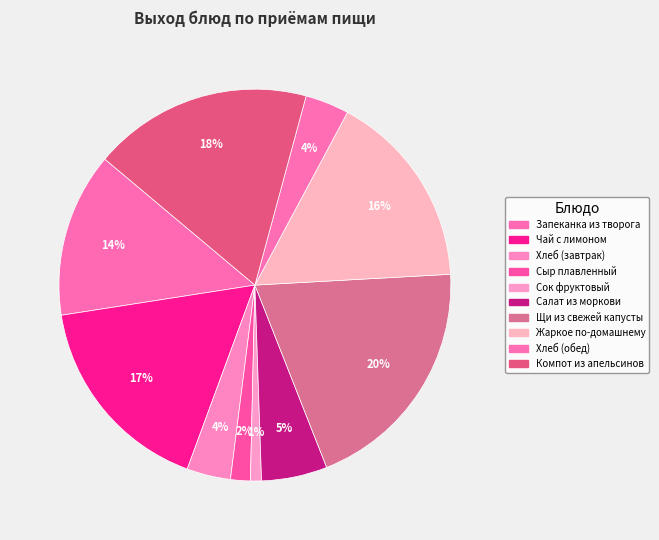

To the nearest percent, what percentage of the pie is Жаркое по-домашнему?

16%